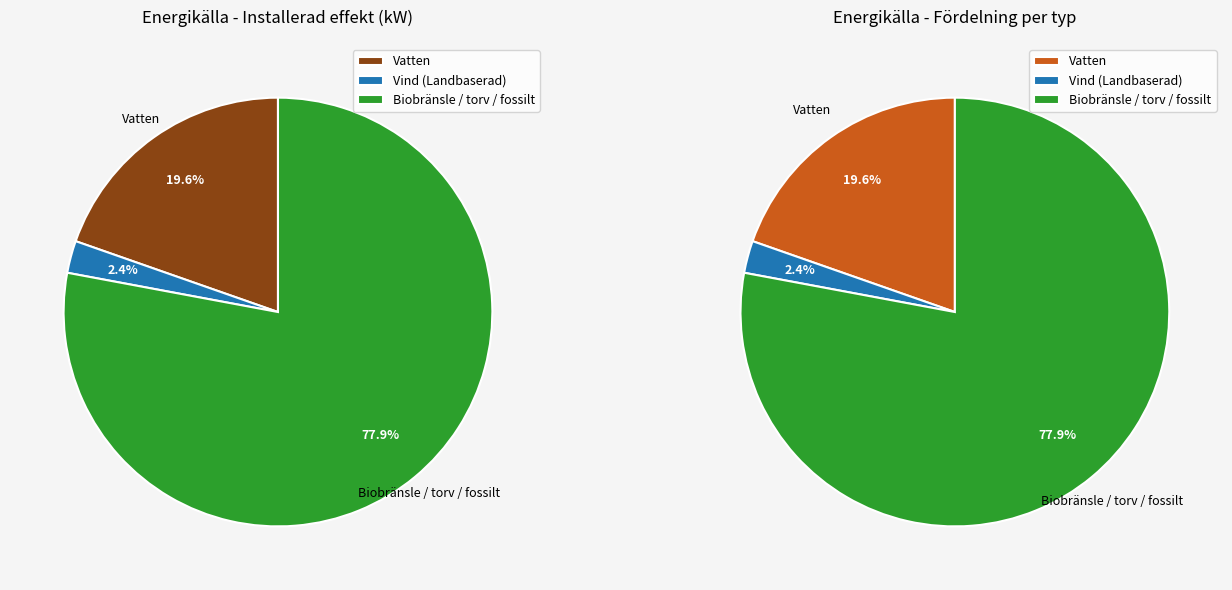

Is there a majority slice in this chart?

Yes